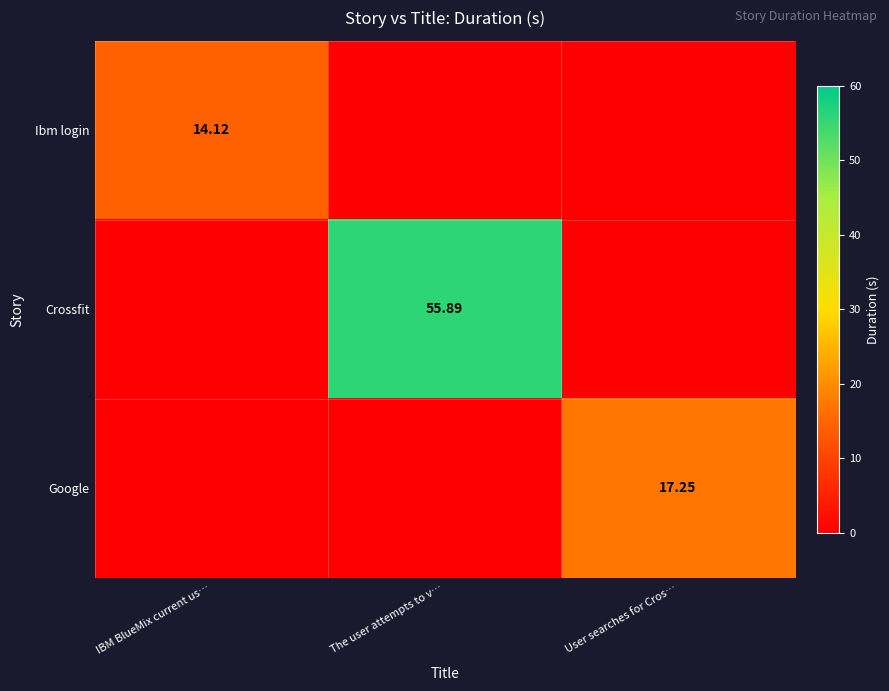

How many values in Google are above zero?

1